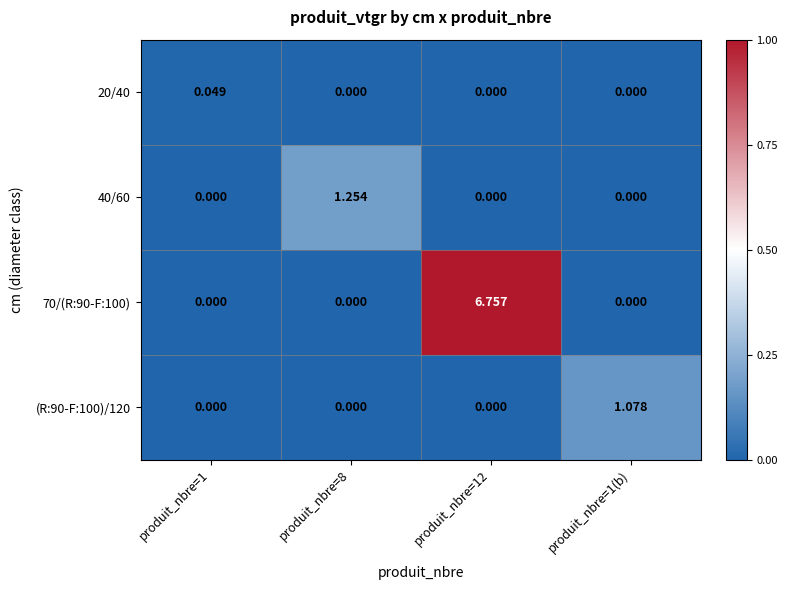

Rank the series by their maximum value, from highest to lowest.

70/(R:90-F:100), 40/60, (R:90-F:100)/120, 20/40